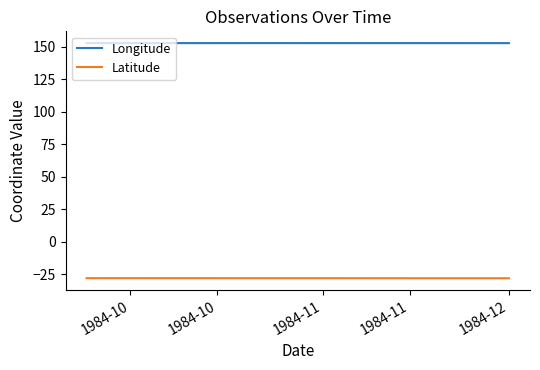

What is the minimum value for Latitude?

-28.0